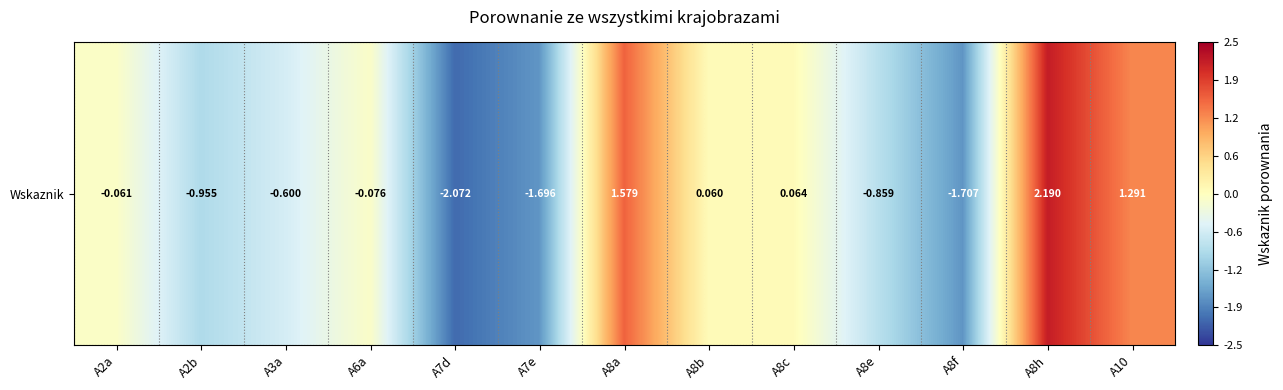

Read the value at A8f.

-1.7